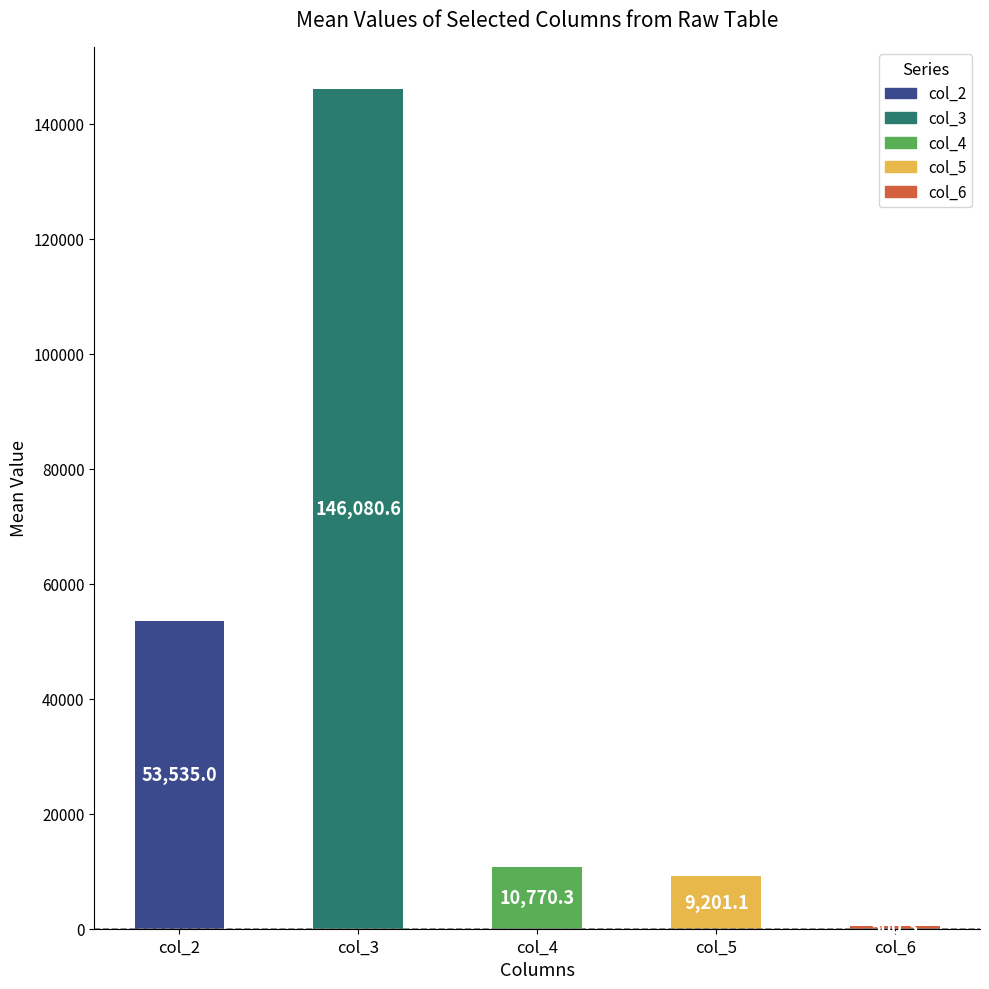

Between col_5 and col_6, which is larger?

col_5